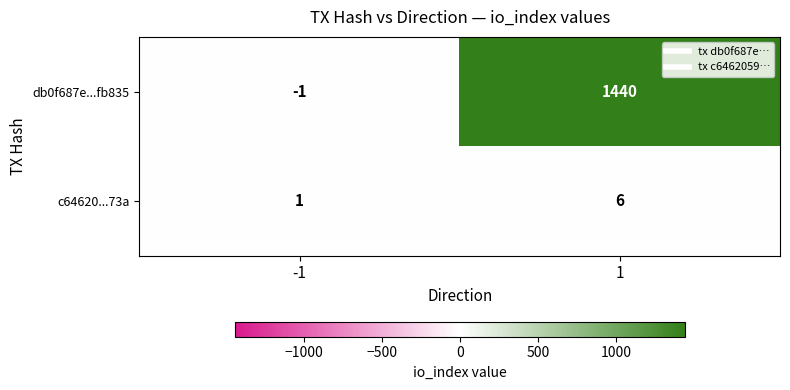

Which series has the widest spread of values?

db0f687e...fb835